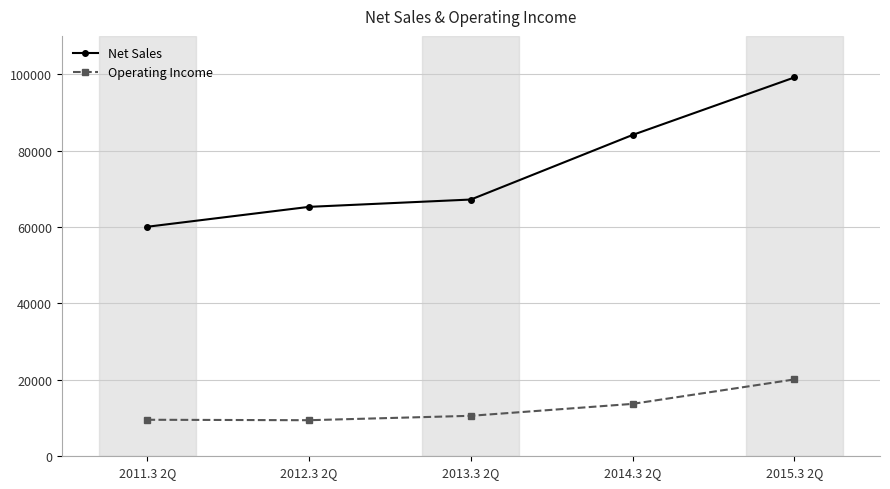

What is the minimum value for Operating Income?

9437